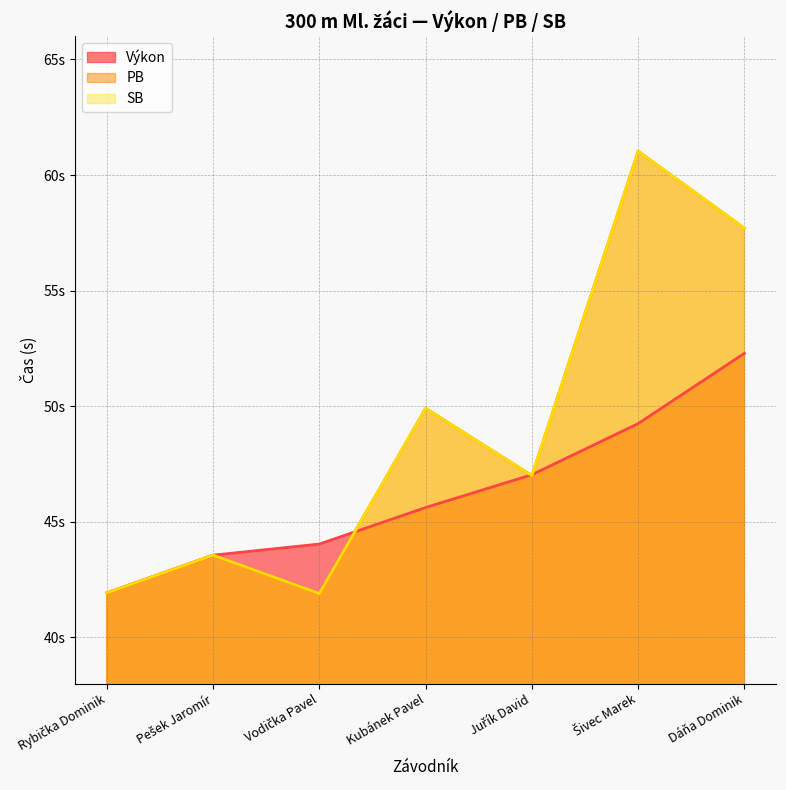

What are all the series names shown in the legend?

Výkon, PB, SB